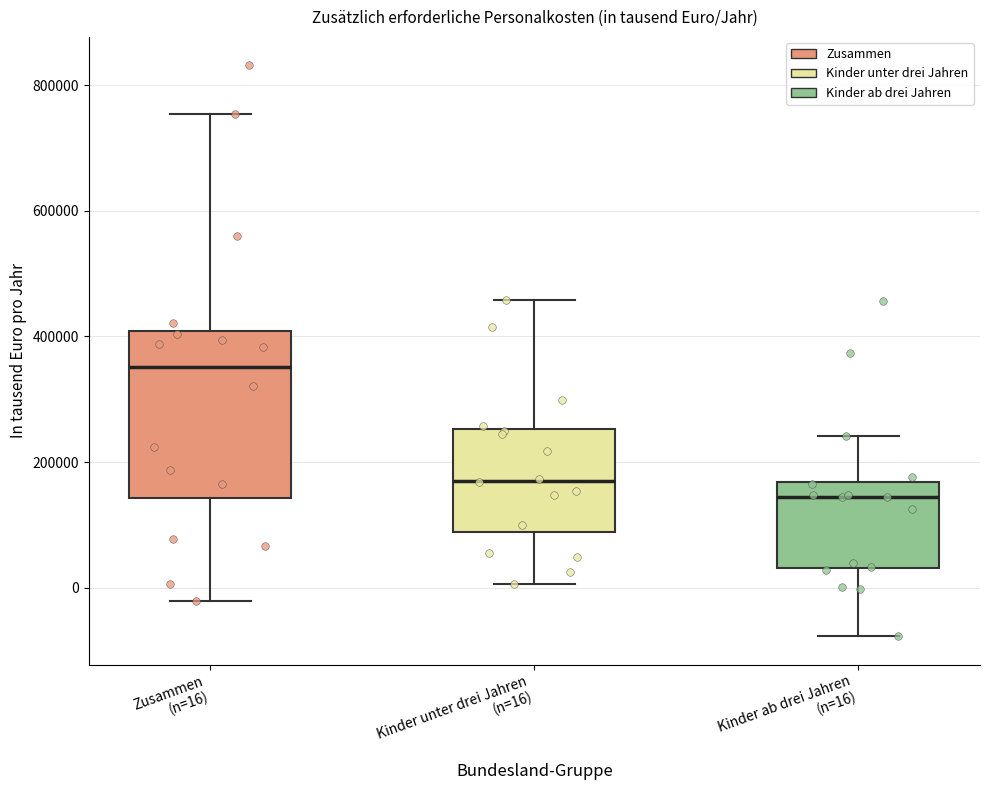

Reading left to right, transcribe this box plot: for each box, give where its median line is, the range the box spans, and where its two whiskers end, as read against the y-axis. The values are not printed on the chart, so give them approximately, as read against the axis.

Zusammen (n=16): median 360000, box 140000 to 400000, whiskers -20000 to 760000
Kinder unter drei Jahren (n=16): median 180000, box 80000 to 260000, whiskers 0 to 460000
Kinder ab drei Jahren (n=16): median 140000, box 40000 to 160000, whiskers -80000 to 240000